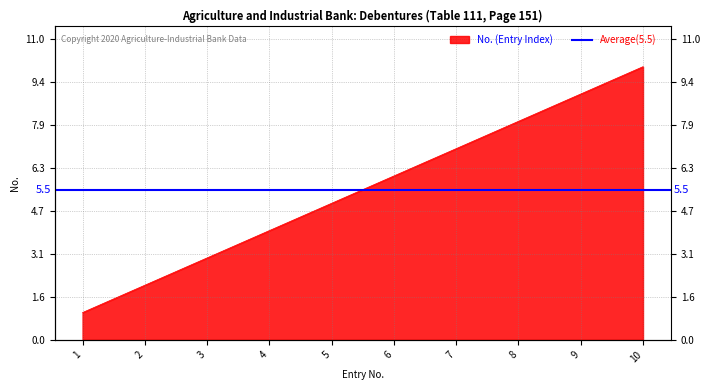

At which label is the value closest to 5?

5